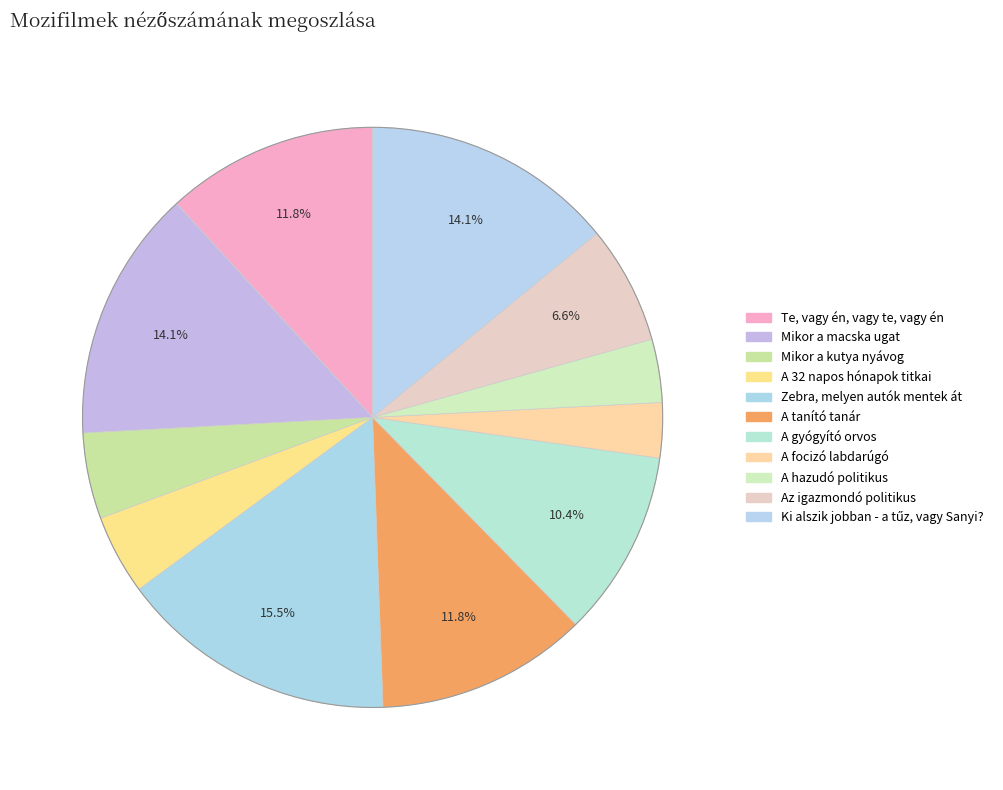

What percentage do Mikor a macska ugat and Te, vagy én, vagy te, vagy én together represent?

25.9%